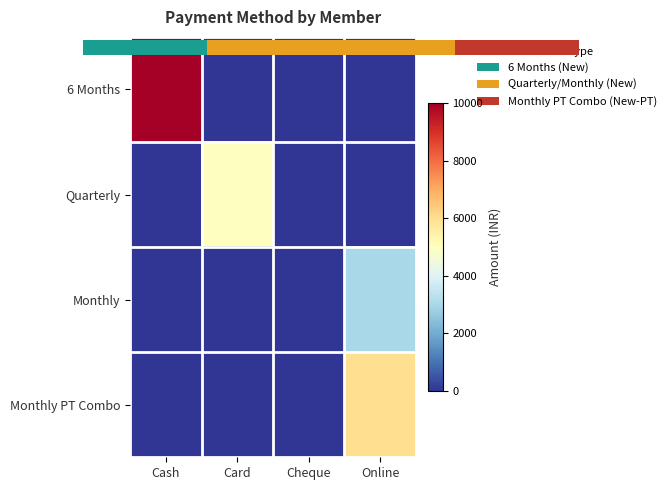

Between Cheque and Card, which is larger?

Cheque